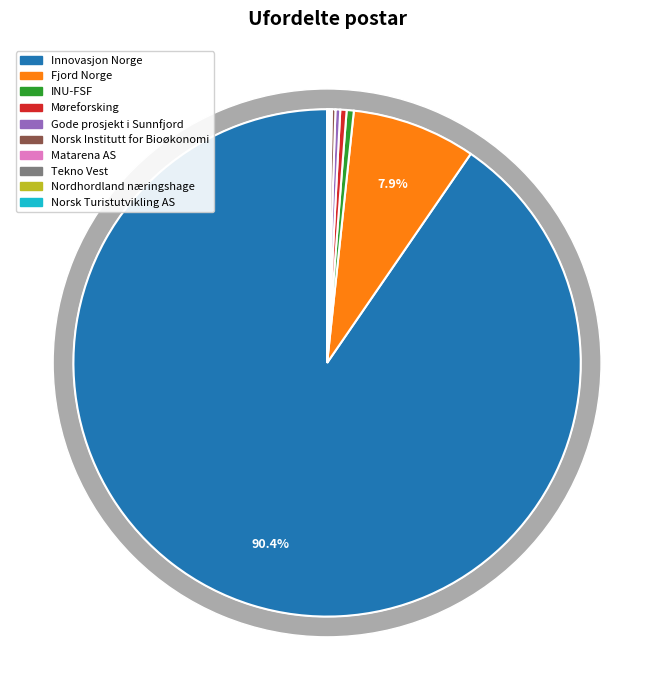

Does Innovasjon Norge represent more than half of the total?

Yes